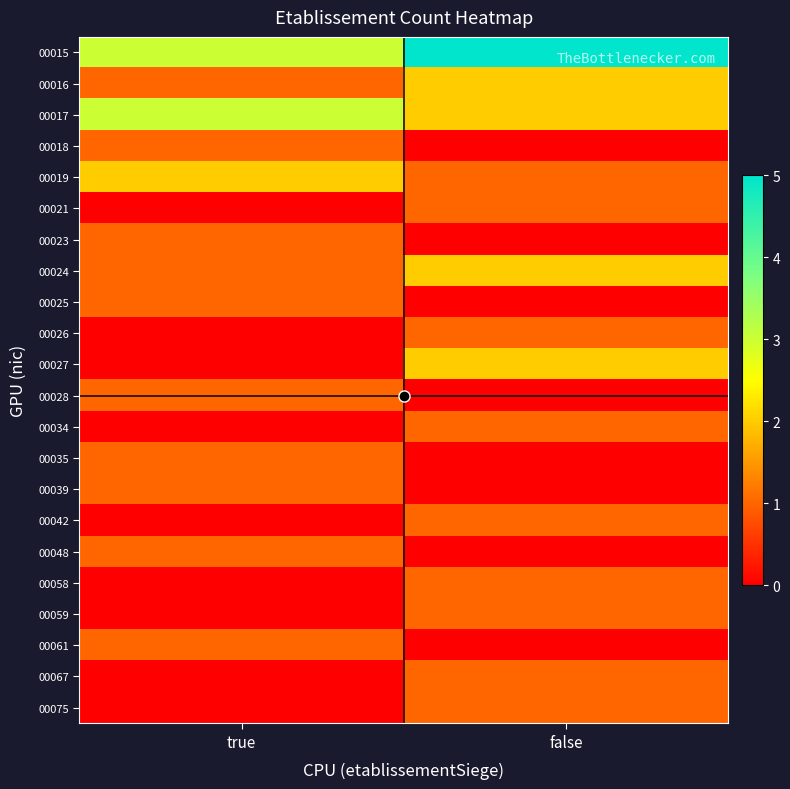

What is the difference between the highest and lowest values at false?

5